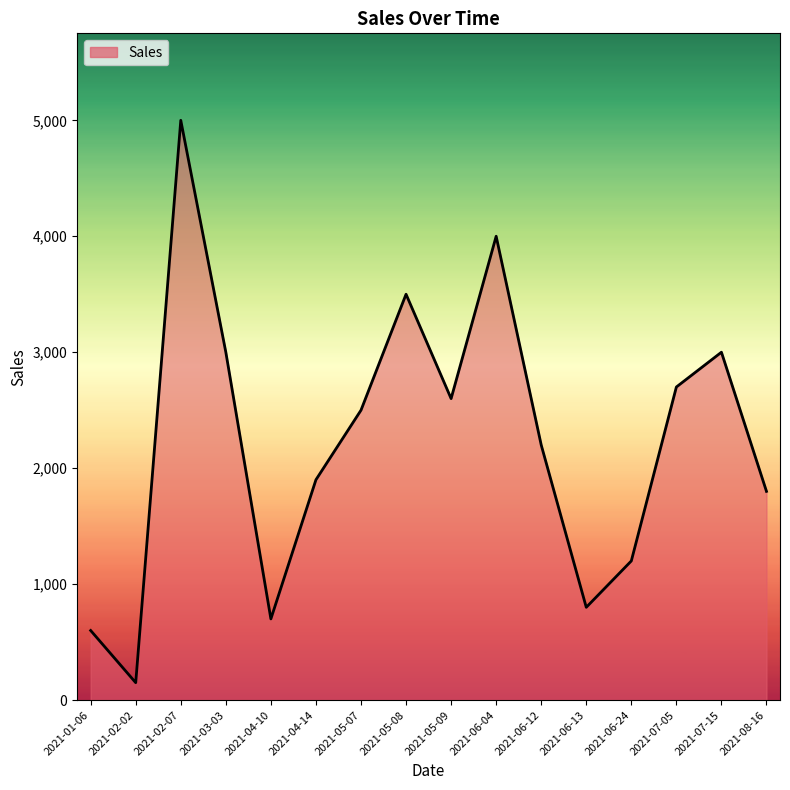

Which label corresponds to the largest value in the chart?

2021-02-07